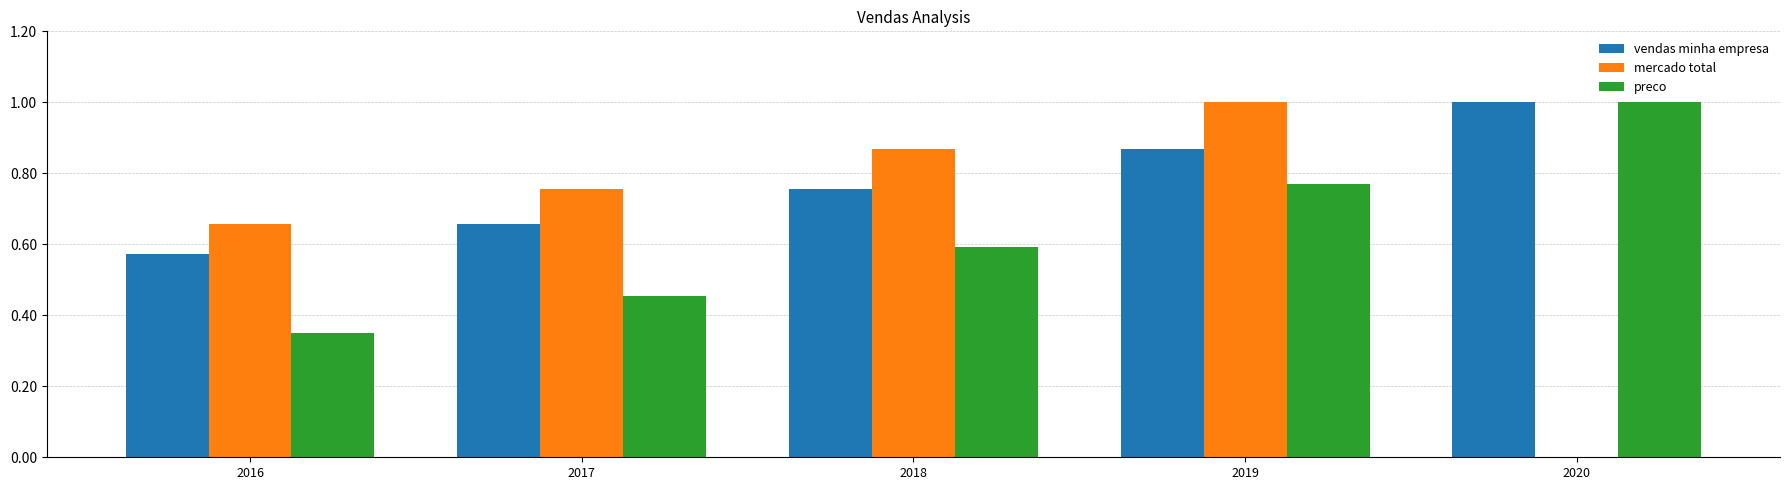

Which series has the widest spread of values?

mercado total